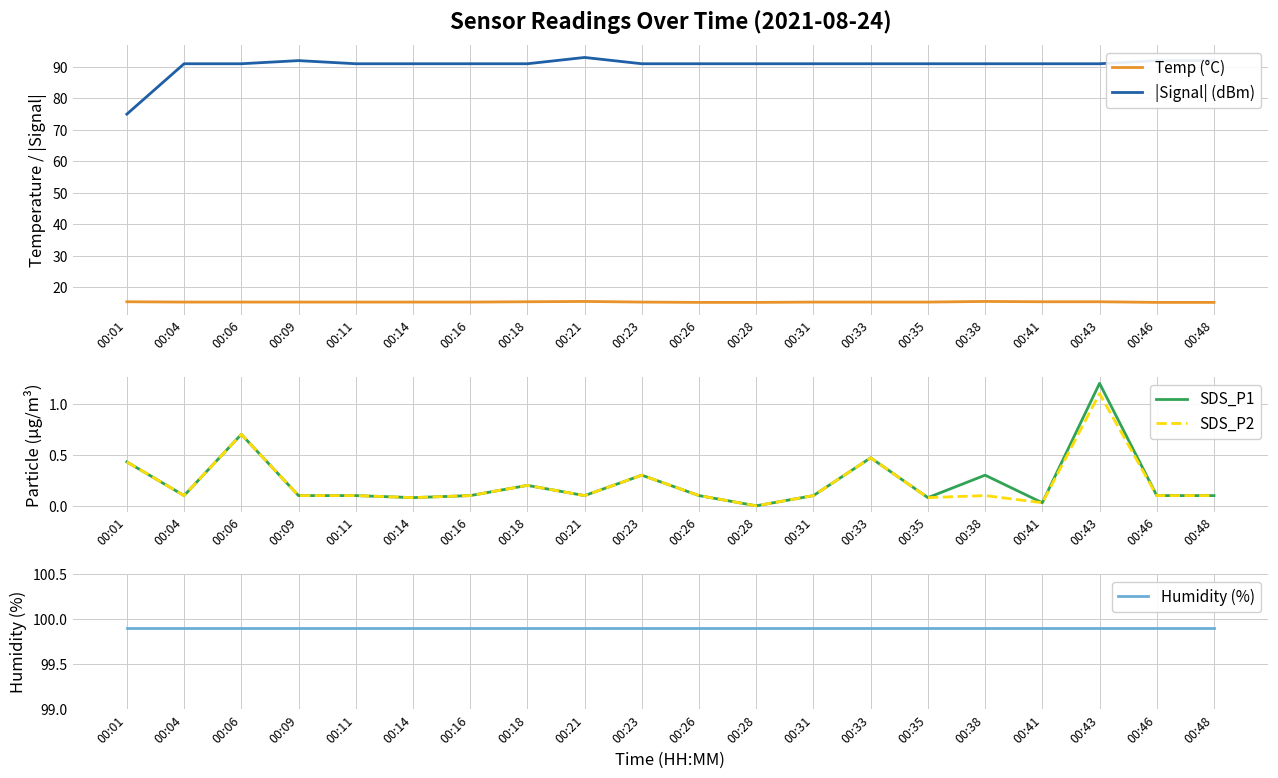

What is the difference between the highest and lowest values at 00:06?

99.2